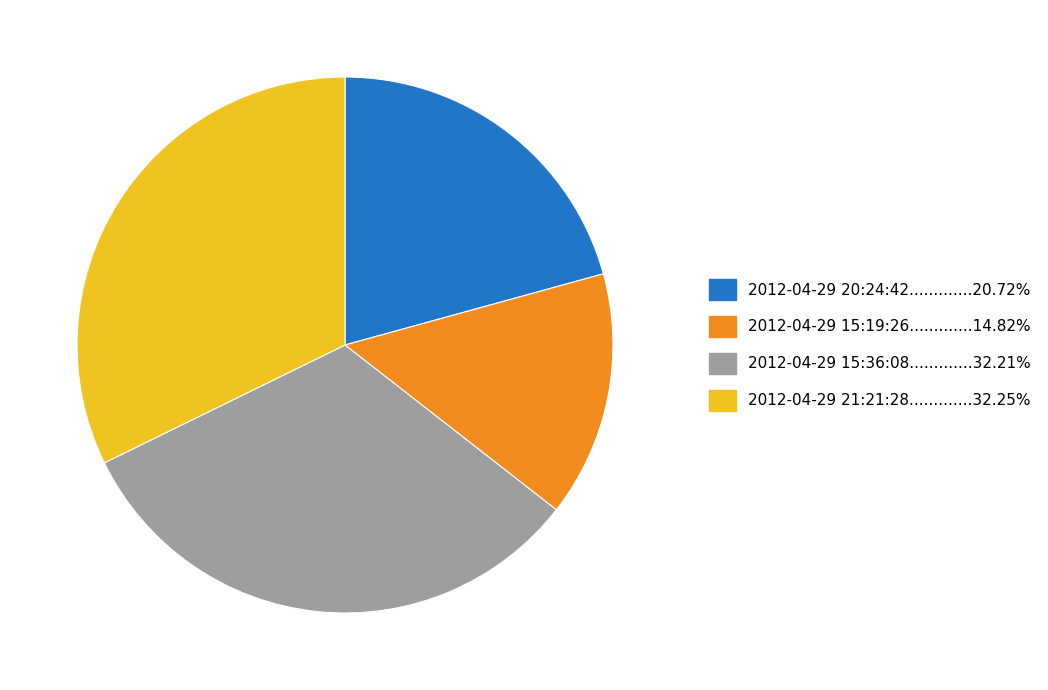

Is there a majority slice in this chart?

No